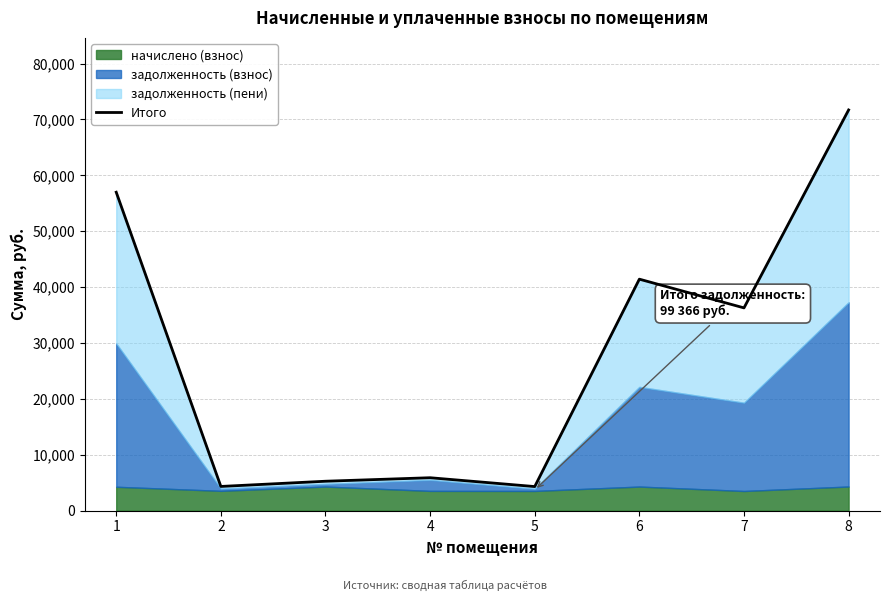

What is the change in value from 1 to 4?

-51081.3